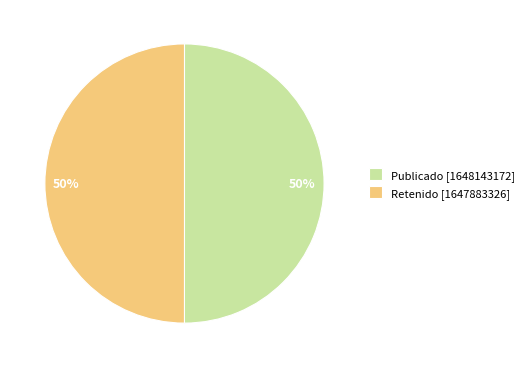

To the nearest percent, what is the average slice percentage?

50%